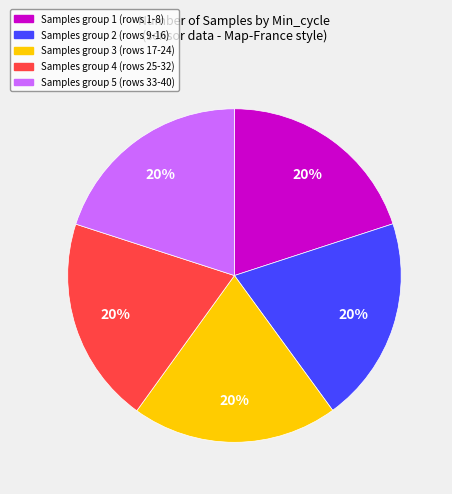

The Samples group 2 (rows 9-16) slice represents 20% of the pie. True or false?

True